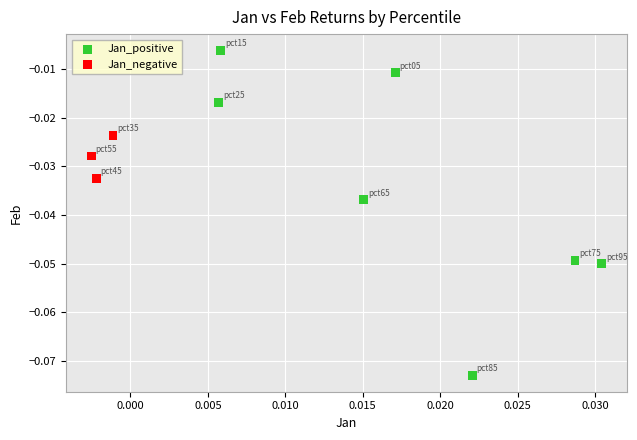

Which series contains the highest Y value?

Jan_positive